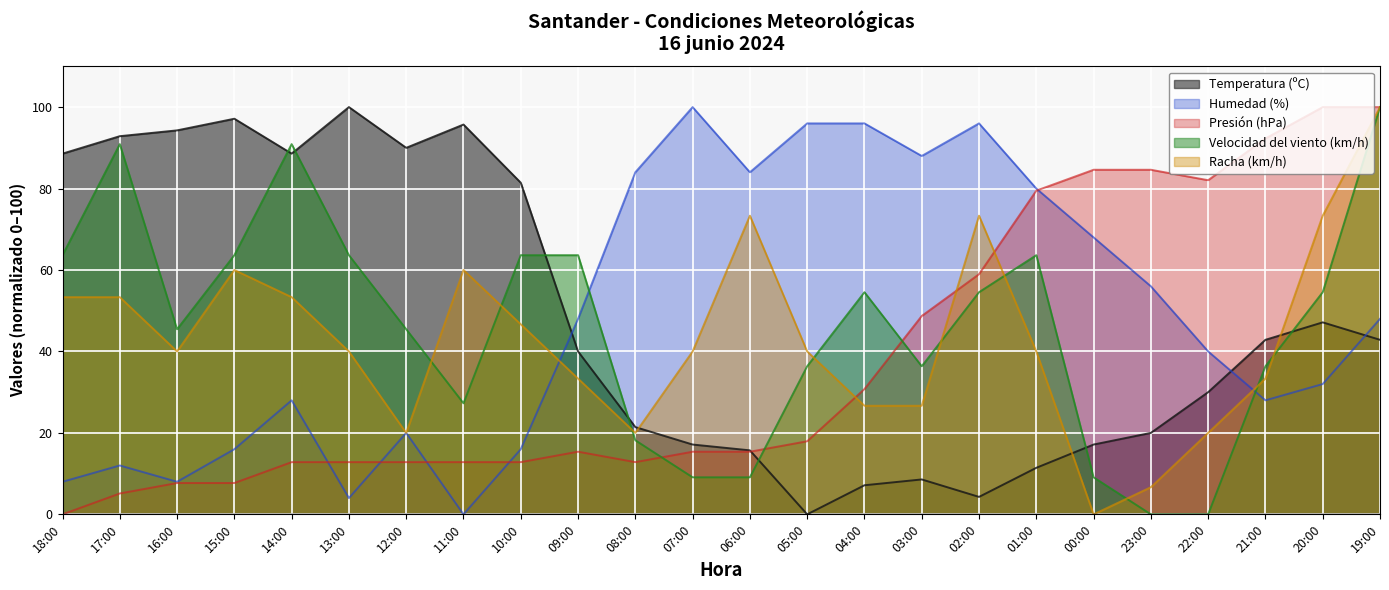

Reading left to right, what are all the values shown in this chart?

Temperatura (ºC): 88.6	92.9	94.3	97.1	88.6	100.0	90.0	95.7	81.4	40.0	21.4	17.1	15.7	0.0	7.1	8.6	4.3	11.4	17.1	20.0	30.0	42.9	47.1	42.9
Humedad (%): 8.0	12.0	8.0	16.0	28.0	4.0	20.0	0.0	16.0	48.0	84.0	100.0	84.0	96.0	96.0	88.0	96.0	80.0	68.0	56.0	40.0	28.0	32.0	48.0
Presión (hPa): 0.0	5.1	7.7	7.7	12.8	12.8	12.8	12.8	12.8	15.4	12.8	15.4	15.4	17.9	30.8	48.7	59.0	79.5	84.6	84.6	82.1	92.3	100.0	100.0
Velocidad del viento (km/h): 63.6	90.9	45.5	63.6	90.9	63.6	45.5	27.3	63.6	63.6	18.2	9.1	9.1	36.4	54.5	36.4	54.5	63.6	9.1	0.0	0.0	36.4	54.5	100.0
Racha (km/h): 53.3	53.3	40.0	60.0	53.3	40.0	20.0	60.0	46.7	33.3	20.0	40.0	73.3	40.0	26.7	26.7	73.3	40.0	0.0	6.7	20.0	33.3	73.3	100.0